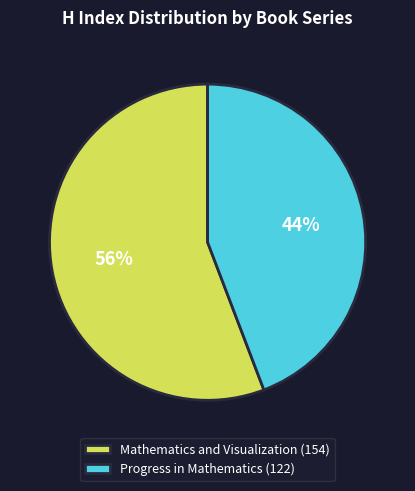

Is it true that Mathematics and Visualization is 47% of the pie?

False